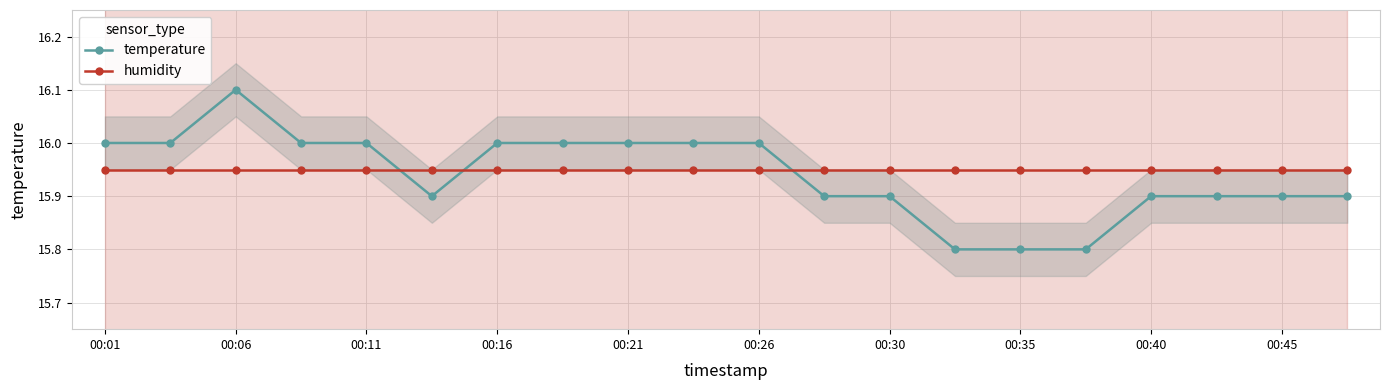

What is the highest value of the temperature series?

16.1